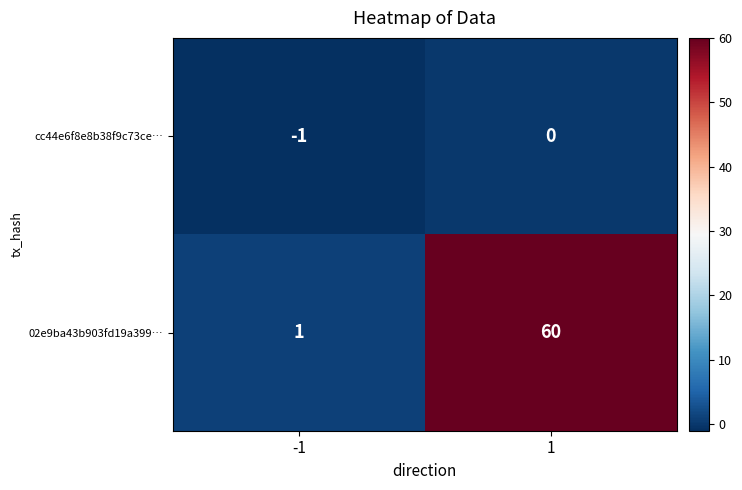

What is the highest value of the 02e9ba43b903fd19a399… series?

60